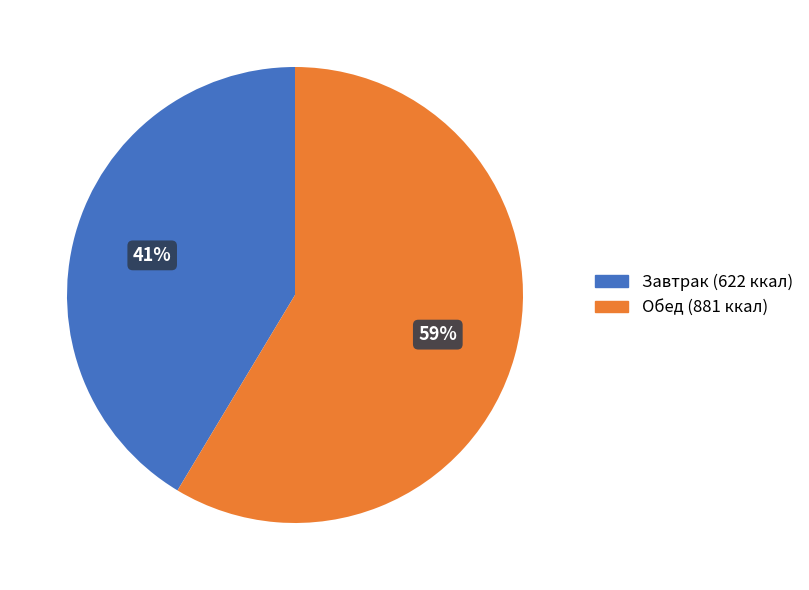

Count the number of slices in the pie.

2